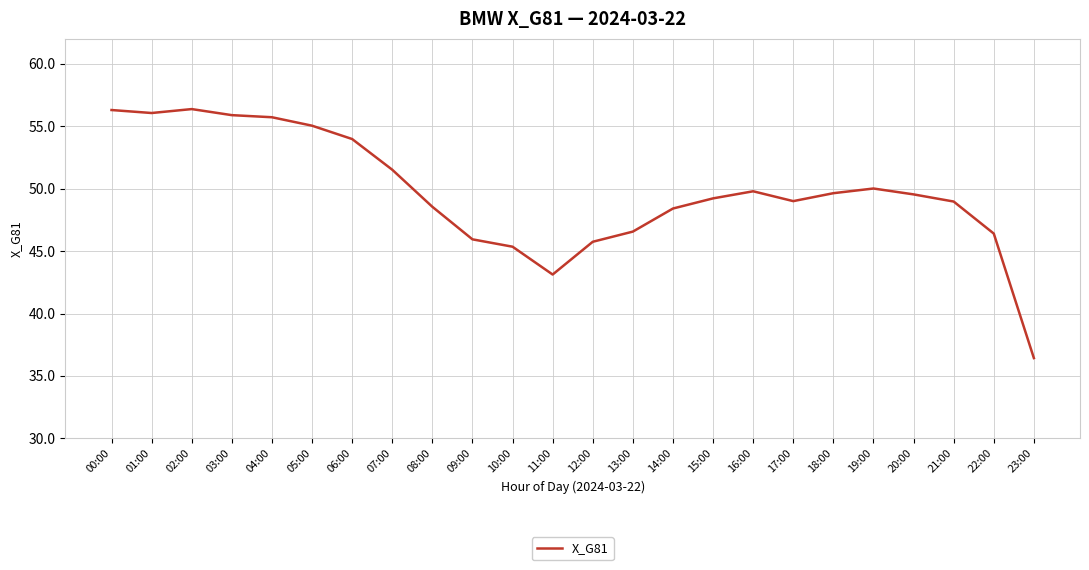

Count the number of data series in this chart.

1